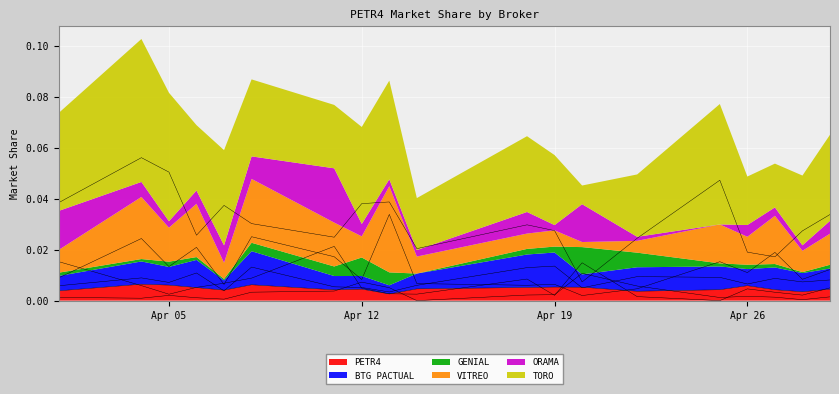

Between 2022-04-01 and 2022-04-27, which is larger?

2022-04-27